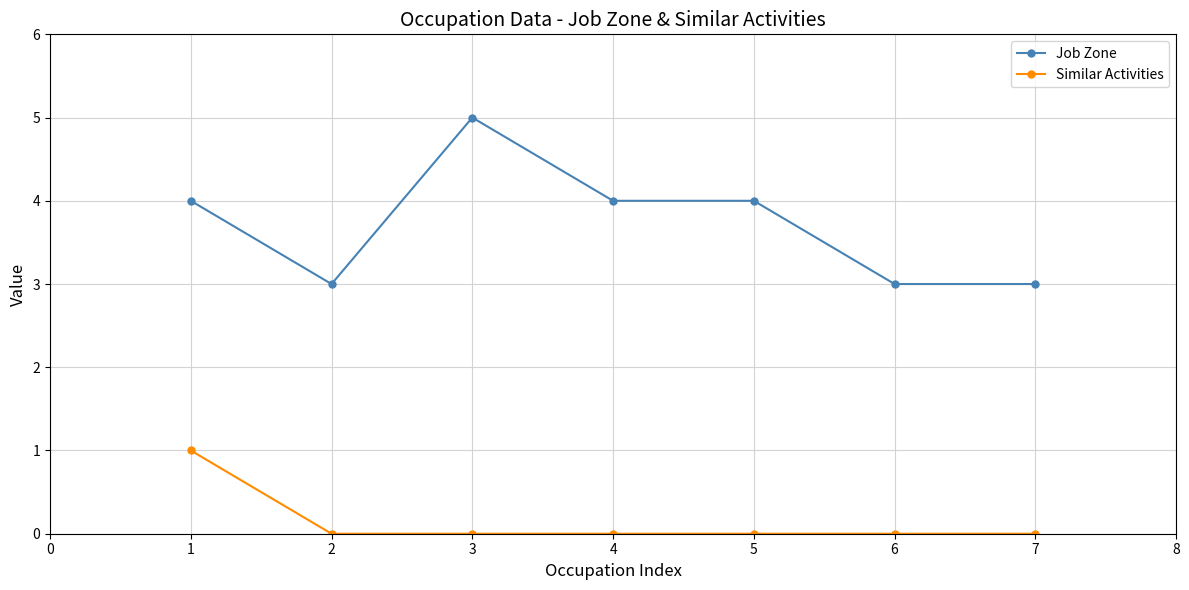

Between 5 and 6, which series saw the biggest shift?

Job Zone